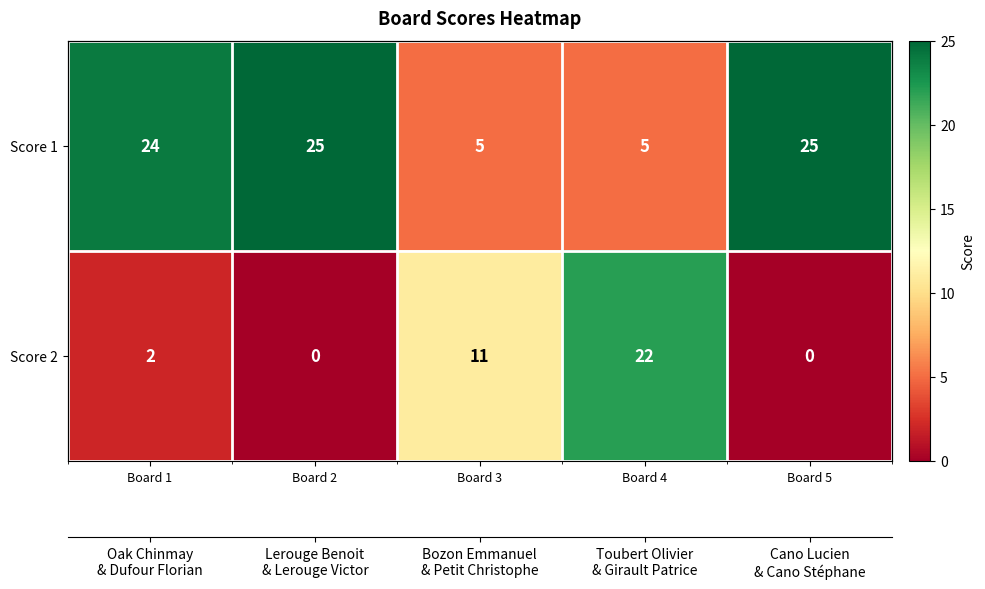

Rank the series by their maximum value, from highest to lowest.

Score 1, Score 2